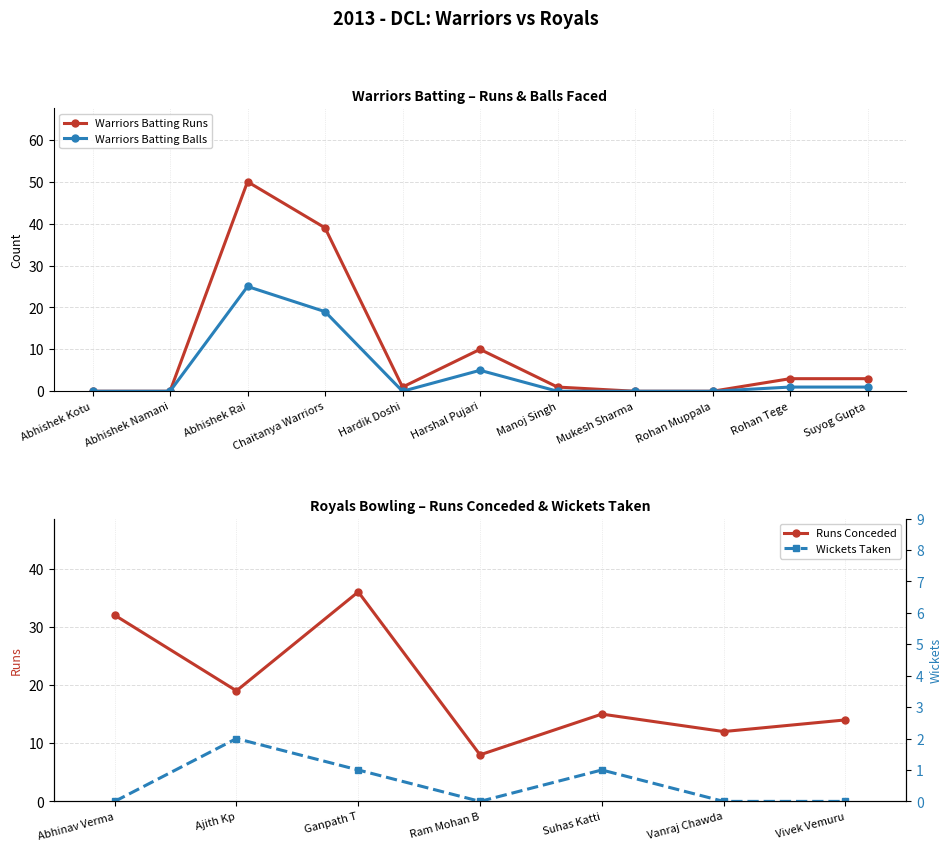

Is it true that Warriors Batting Balls equals 43 at Abhishek Rai?

False